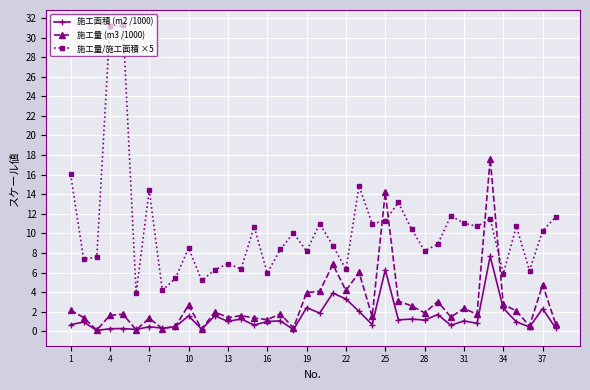

What is the average value of the 施工面積 (m2 /1000) series?

1.4